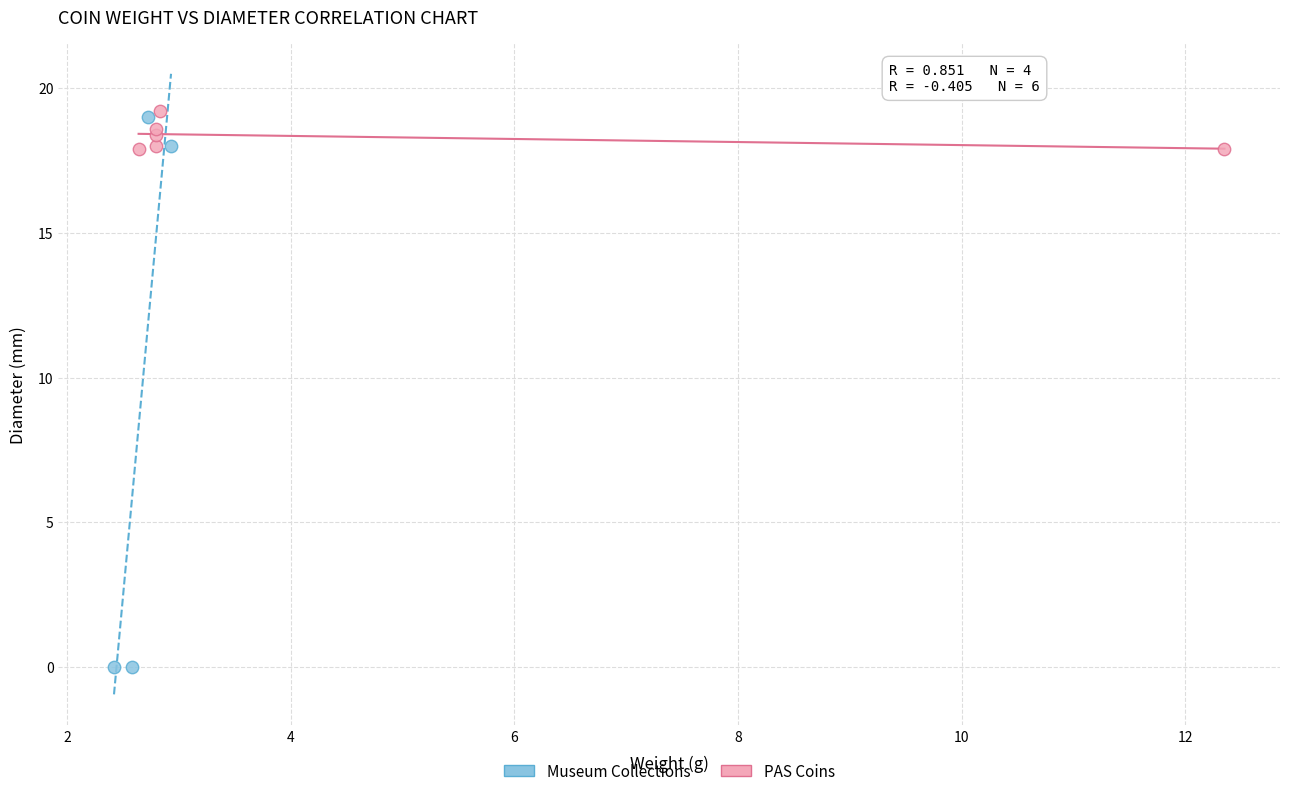

Which series has the largest Y range (max minus min)?

Museum Collections